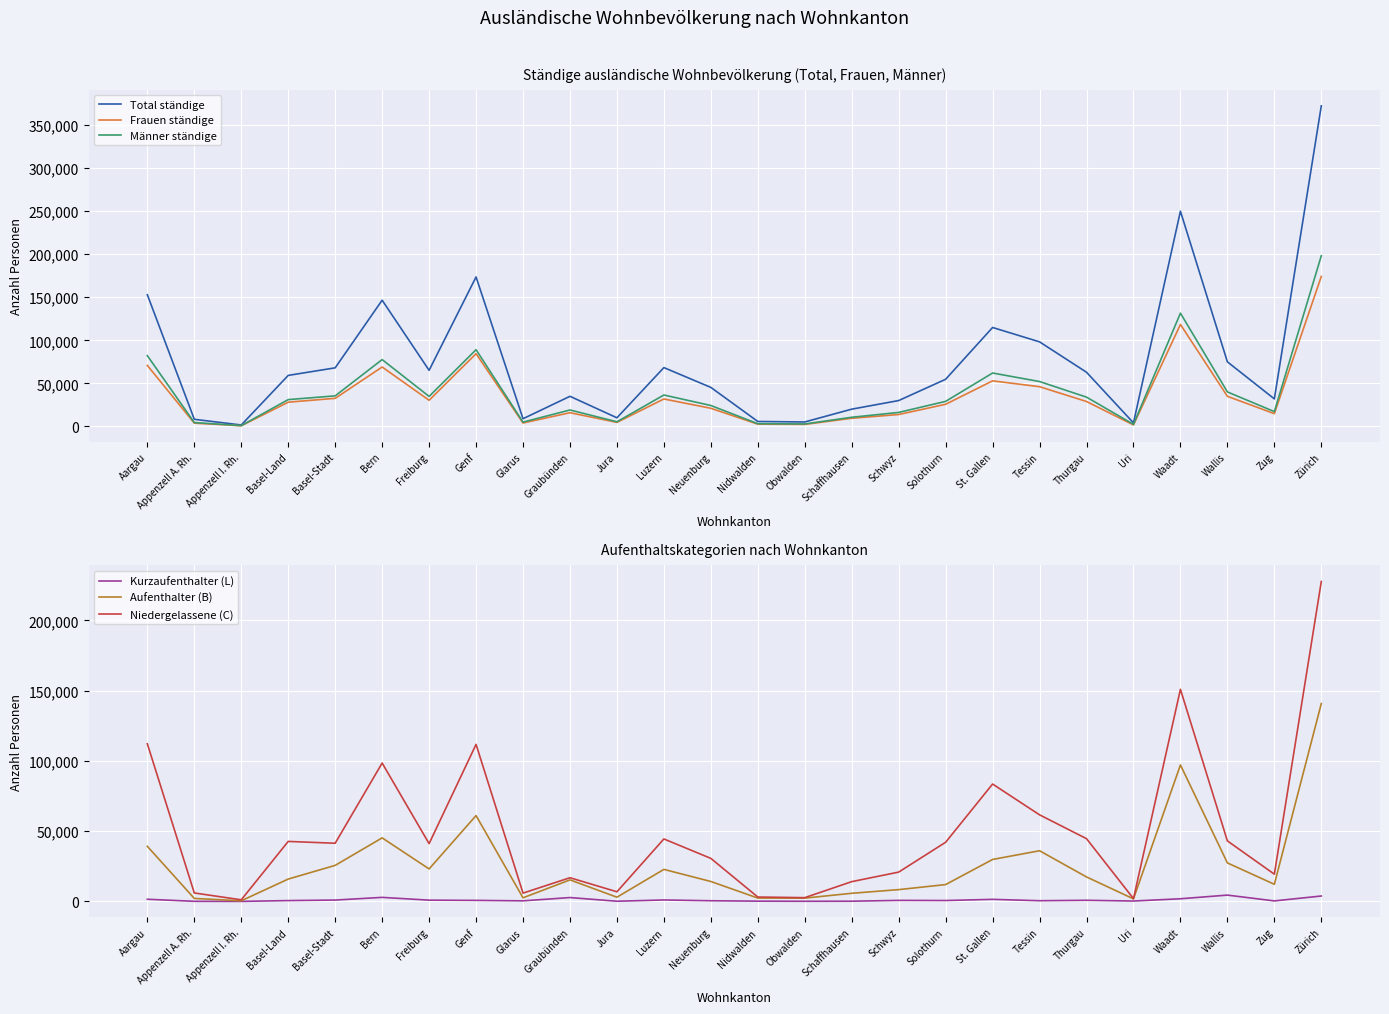

Reading left to right, list all the values displayed in this chart.

Total ständige: Aargau=152955	Appenzell A. Rh.=8224	Appenzell I. Rh.=1620	Basel-Land=59227	Basel-Stadt=68041	Bern=146605	Freiburg=65150	Genf=173616	Glarus=8907	Graubünden=34948	Jura=9989	Luzern=68298	Neuenburg=45301	Nidwalden=5704	Obwalden=5129	Schaffhausen=20009	Schwyz=30008	Solothurn=54739	St. Gallen=114896	Tessin=98201	Thurgau=62898	Uri=4074	Waadt=249976	Wallis=74991	Zug=31939	Zürich=372399
Frauen ständige: Aargau=70818	Appenzell A. Rh.=3782	Appenzell I. Rh.=720	Basel-Land=28118	Basel-Stadt=32579	Bern=68993	Freiburg=30338	Genf=84493	Glarus=3926	Graubünden=15893	Jura=4644	Luzern=31842	Neuenburg=21029	Nidwalden=2569	Obwalden=2302	Schaffhausen=9417	Schwyz=13791	Solothurn=25678	St. Gallen=52898	Tessin=46097	Thurgau=28914	Uri=1701	Waadt=118422	Wallis=34941	Zug=14774	Zürich=174182
Männer ständige: Aargau=82137	Appenzell A. Rh.=4442	Appenzell I. Rh.=900	Basel-Land=31109	Basel-Stadt=35462	Bern=77612	Freiburg=34812	Genf=89123	Glarus=4981	Graubünden=19055	Jura=5345	Luzern=36456	Neuenburg=24272	Nidwalden=3135	Obwalden=2827	Schaffhausen=10592	Schwyz=16217	Solothurn=29061	St. Gallen=61998	Tessin=52104	Thurgau=33984	Uri=2373	Waadt=131554	Wallis=40050	Zug=17165	Zürich=198217
Kurzaufenthalter (L): Aargau=1549	Appenzell A. Rh.=80	Appenzell I. Rh.=23	Basel-Land=596	Basel-Stadt=971	Bern=2879	Freiburg=900	Genf=742	Glarus=414	Graubünden=2751	Jura=132	Luzern=1033	Neuenburg=483	Nidwalden=196	Obwalden=104	Schaffhausen=152	Schwyz=738	Solothurn=647	St. Gallen=1474	Tessin=502	Thurgau=809	Uri=278	Waadt=1895	Wallis=4500	Zug=365	Zürich=3853
Aufenthalter (B): Aargau=39215	Appenzell A. Rh.=2127	Appenzell I. Rh.=449	Basel-Land=15922	Basel-Stadt=25661	Bern=45233	Freiburg=23125	Genf=61108	Glarus=2570	Graubünden=15337	Jura=2997	Luzern=22800	Neuenburg=14188	Nidwalden=2386	Obwalden=2350	Schaffhausen=5785	Schwyz=8398	Solothurn=11984	St. Gallen=29872	Tessin=36073	Thurgau=17424	Uri=1812	Waadt=97121	Wallis=27408	Zug=12187	Zürich=140824
Niedergelassene (C): Aargau=112191	Appenzell A. Rh.=6017	Appenzell I. Rh.=1148	Basel-Land=42709	Basel-Stadt=41409	Bern=98493	Freiburg=41125	Genf=111766	Glarus=5923	Graubünden=16860	Jura=6860	Luzern=44465	Neuenburg=30630	Nidwalden=3122	Obwalden=2675	Schaffhausen=14072	Schwyz=20872	Solothurn=42108	St. Gallen=83550	Tessin=61626	Thurgau=44665	Uri=1984	Waadt=150960	Wallis=43083	Zug=19387	Zürich=227722